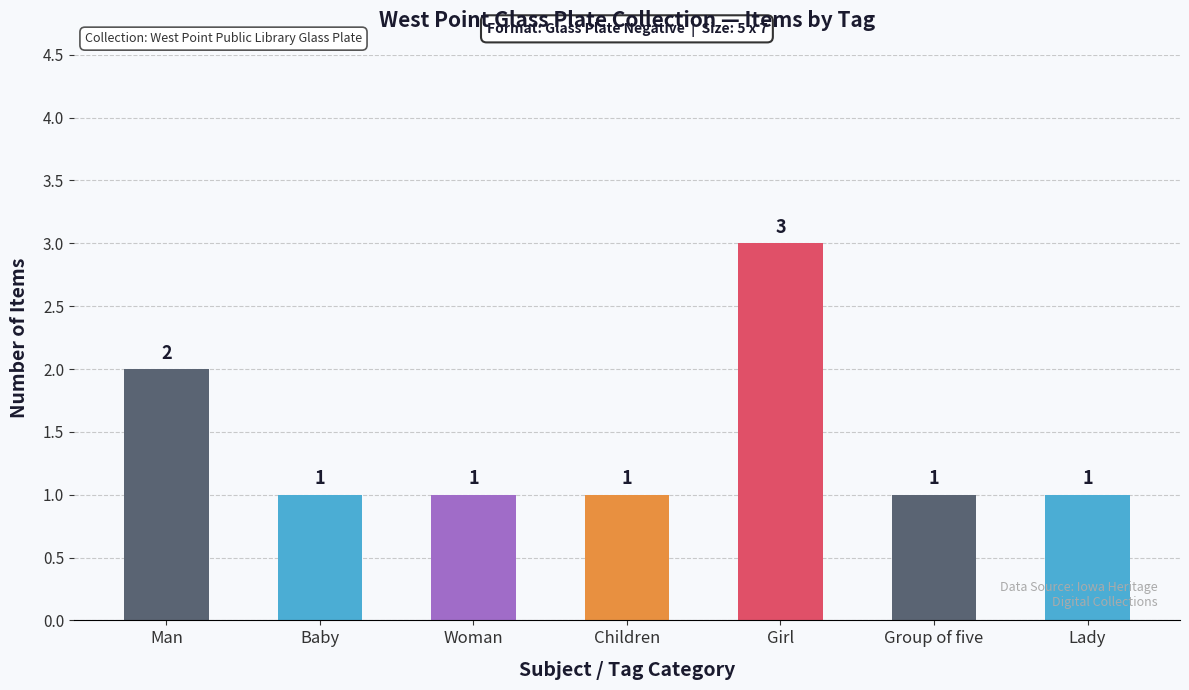

The chart shows a value of 2 at Baby. True or false?

False